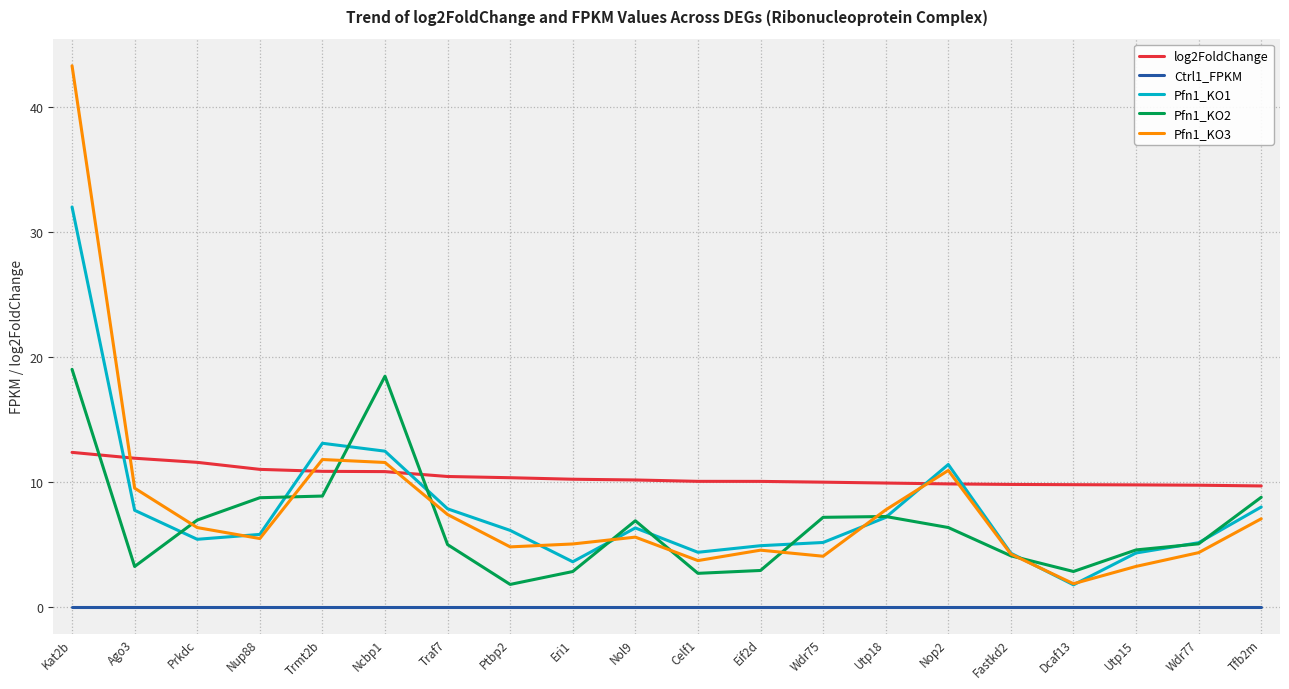

The value of Pfn1_KO3 at Ptbp2 is 2.2. True or false?

False